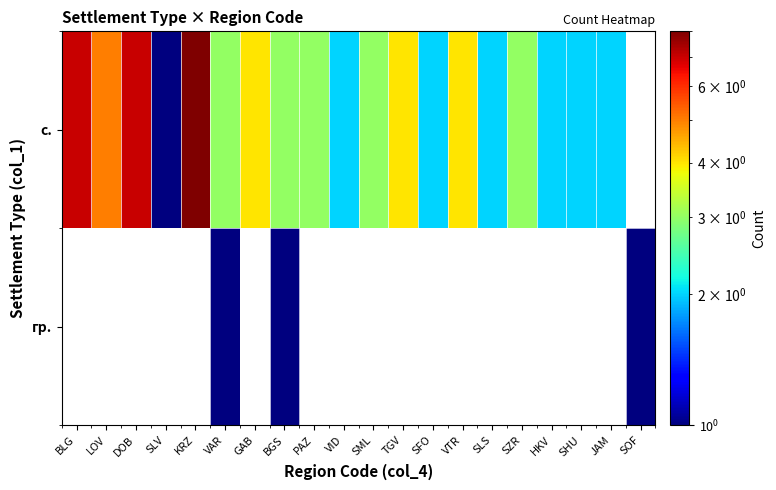

The value of с. at BLG is 3.3. True or false?

False